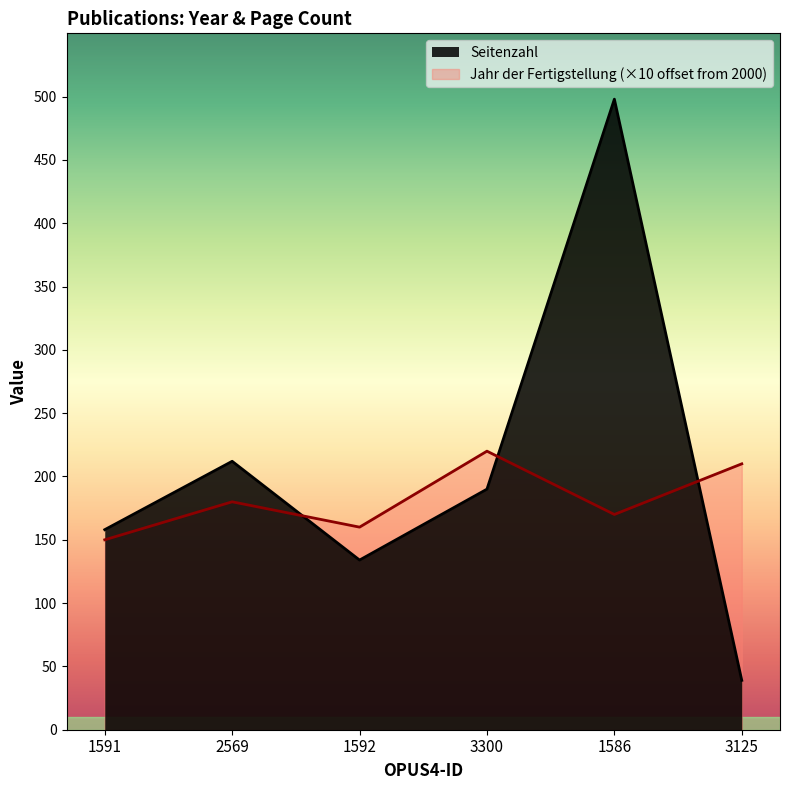

In Jahr der Fertigstellung, how many points are higher than both neighbors (excluding endpoints)?

2